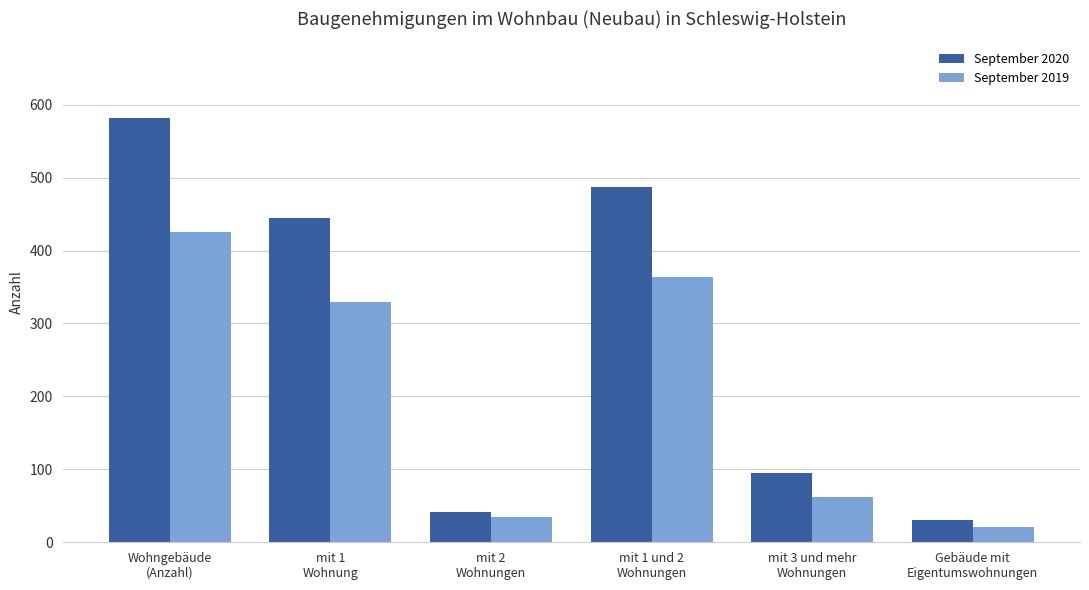

Reading right to left, extract all data points from this chart.

September 2020: 31	95	487	42	445	582
September 2019: 21	62	364	34	330	426